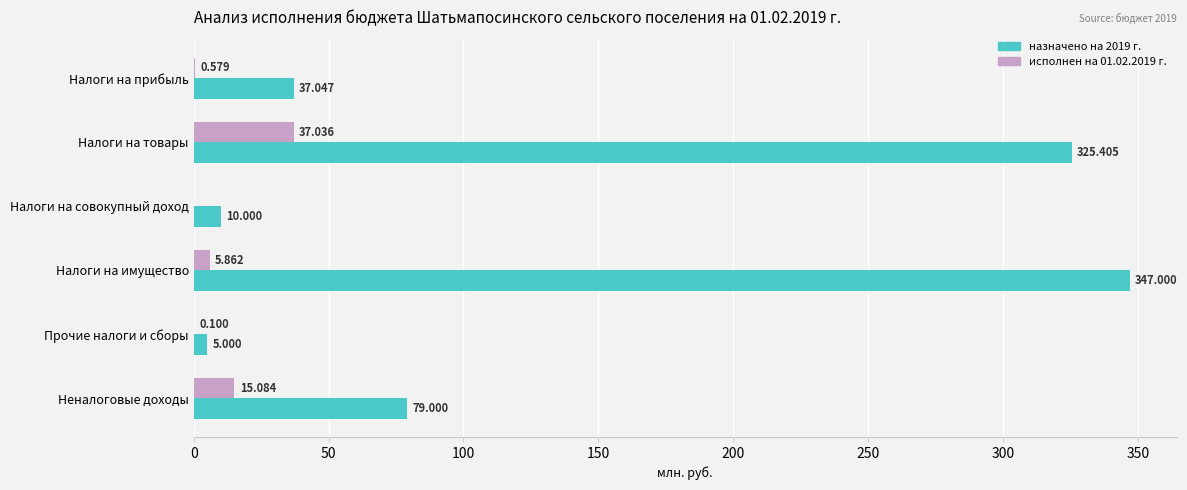

Where is назначено на 2019 г. nearest to the value 176?

Неналоговые доходы